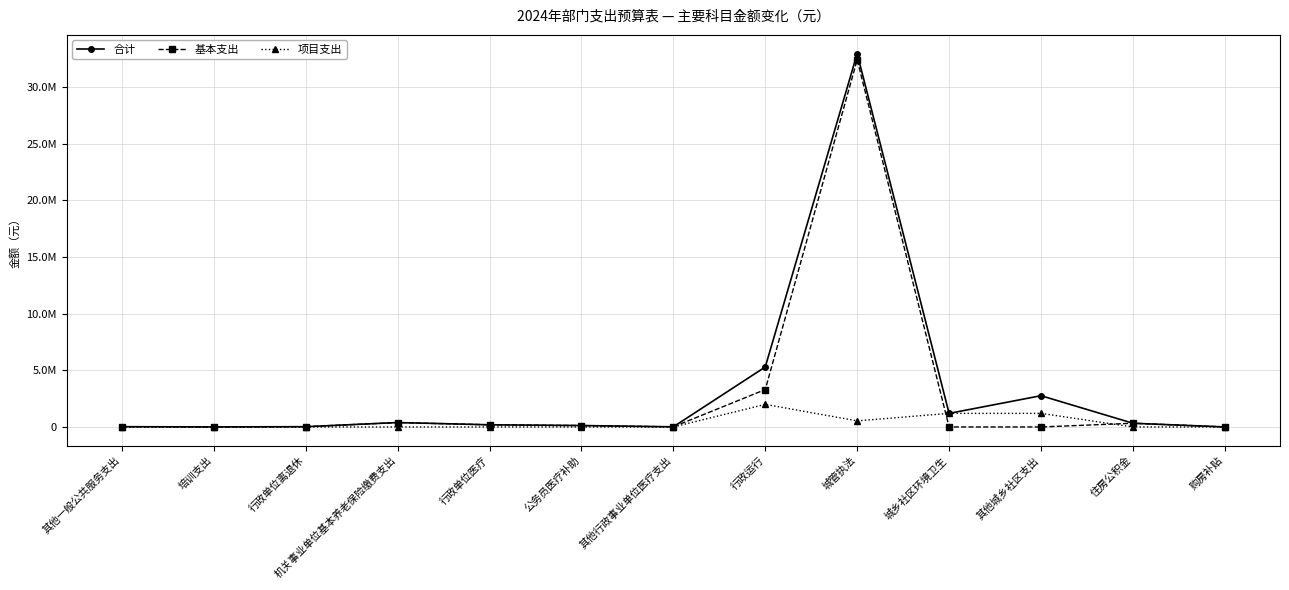

What is the greatest value displayed?

32957108.0